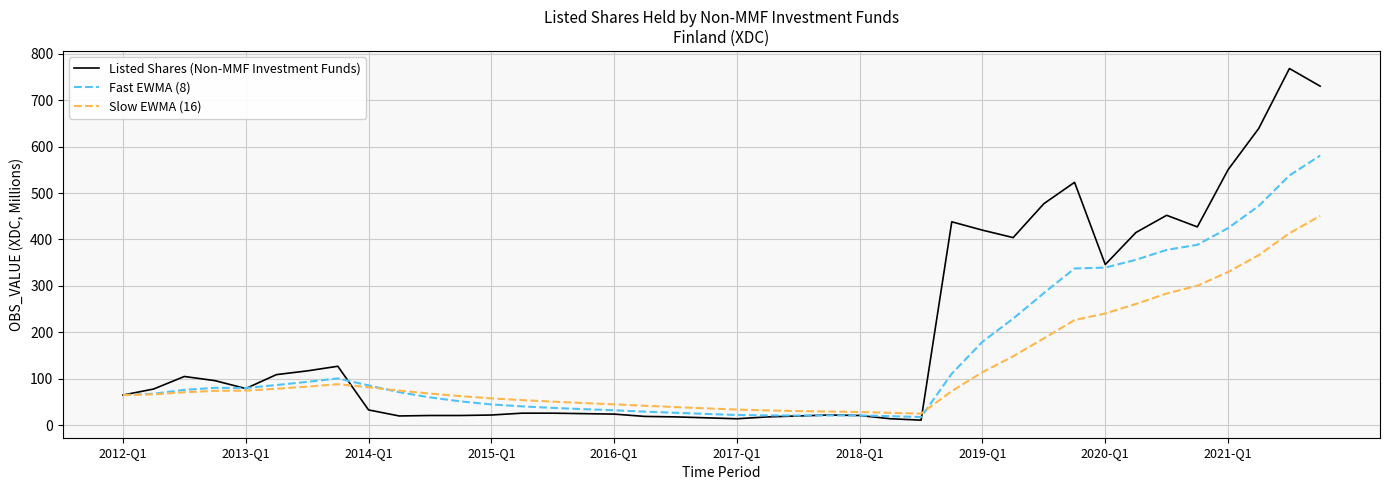

What is the highest value of the Fast EWMA (8) series?

580.5